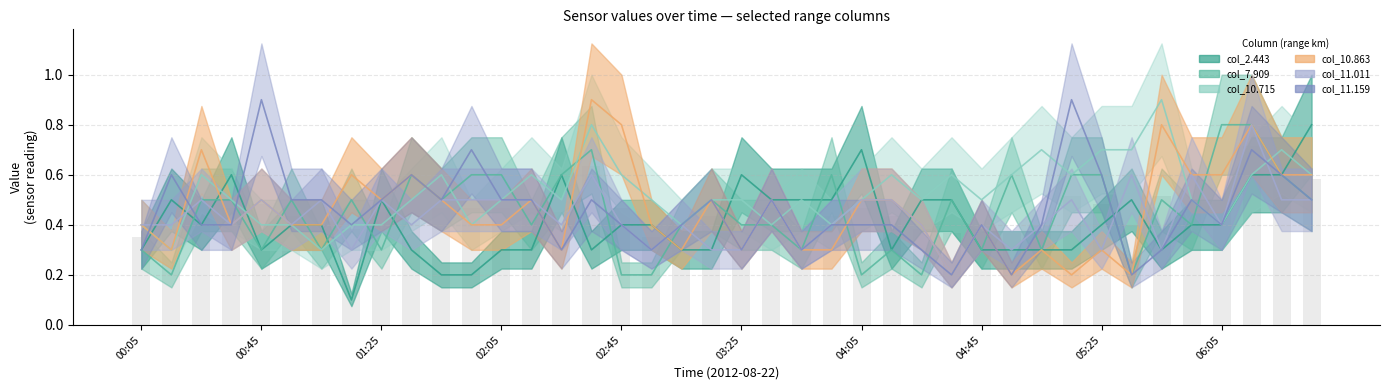

Which series has the largest range (max minus min)?

col_2.443